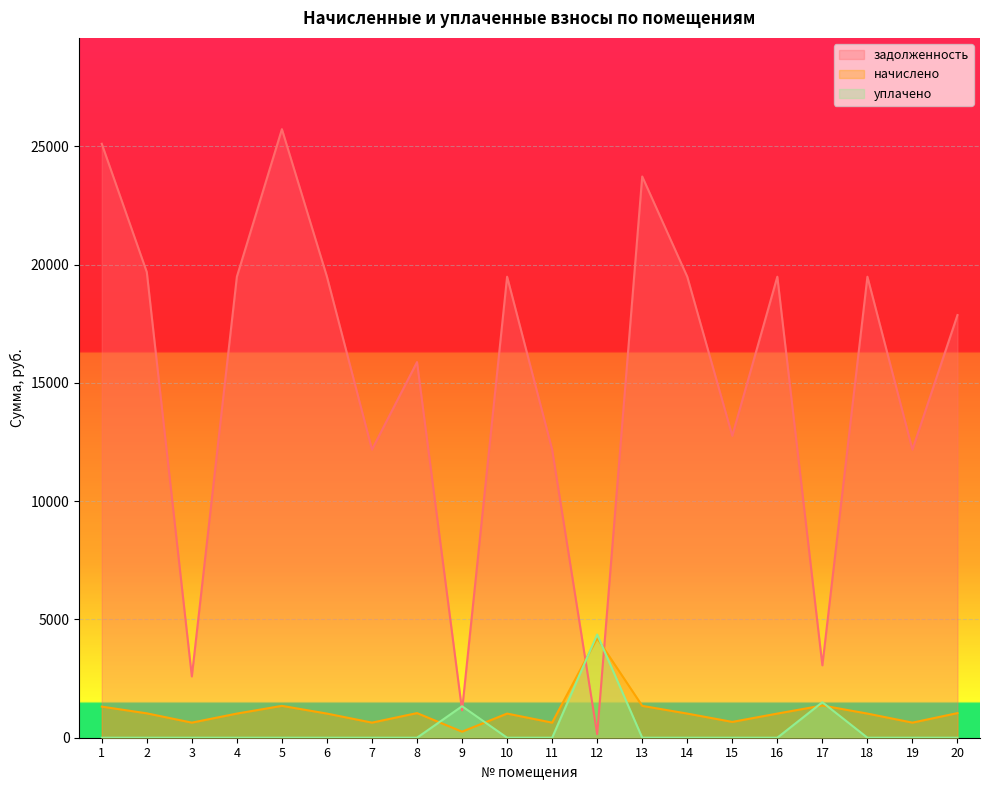

How many interior local peaks does the задолженность series have?

6